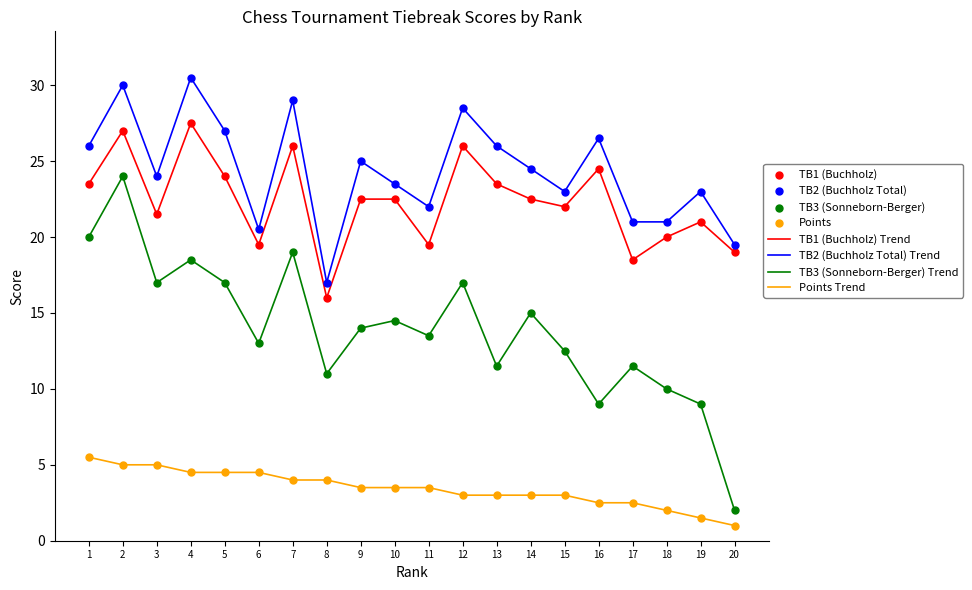

Is the value of Points Trend at 6 greater than the value of TB3 (Sonneborn-Berger) Trend at 19?

No